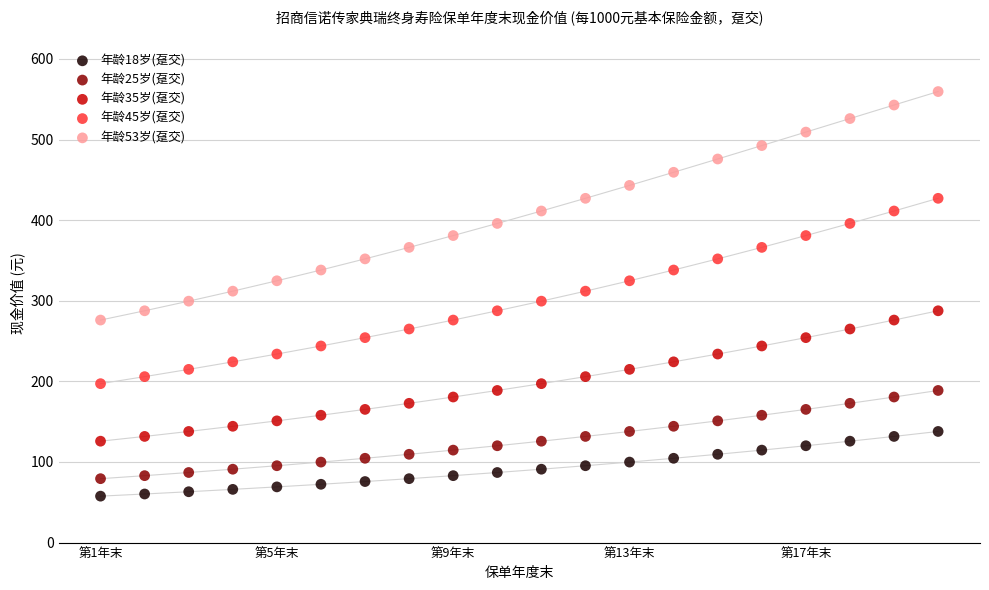

Across all data points, what is the range of Y values (max minus min)?

501.9